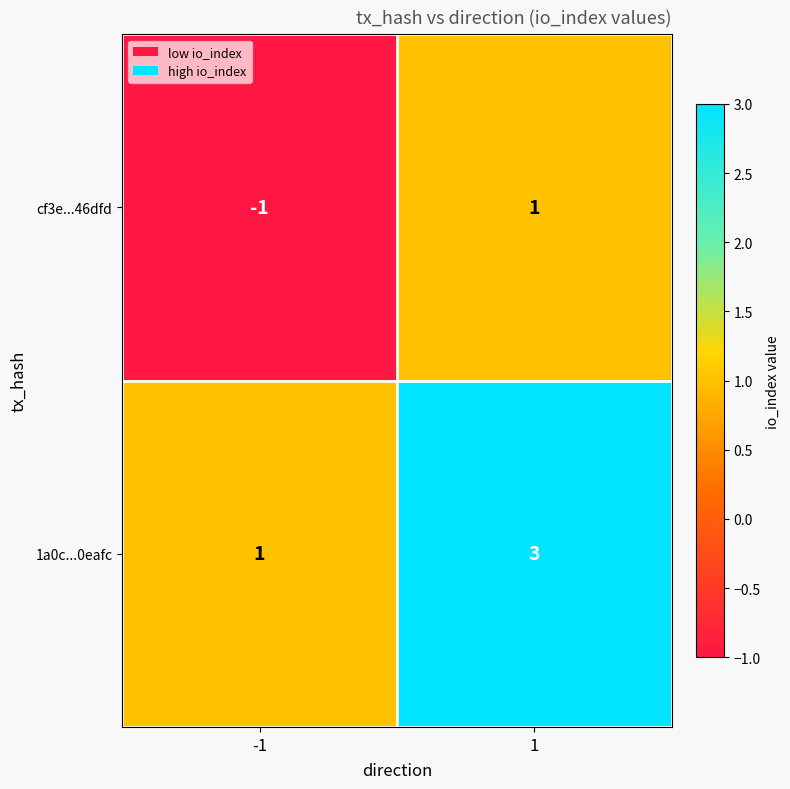

What is the spread (max minus min) of values at 1?

2